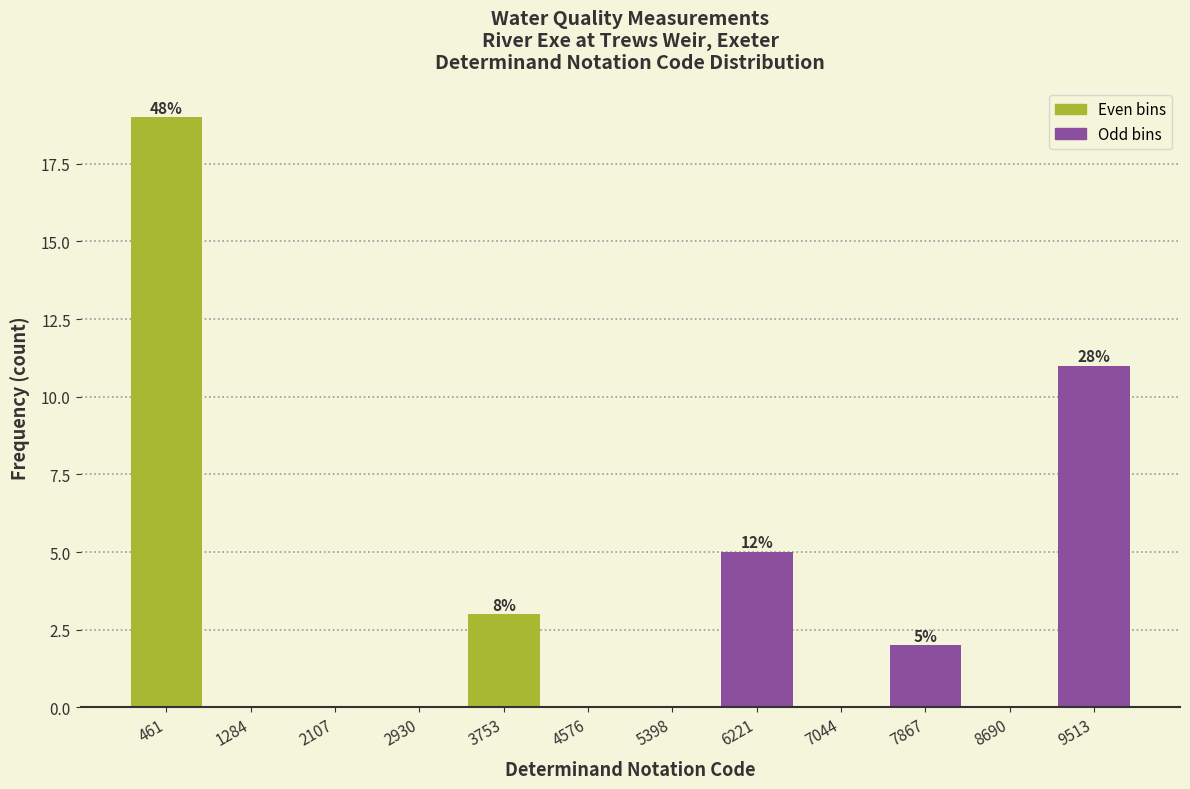

Over which range of the x-axis is the bar tallest?

100 to 900